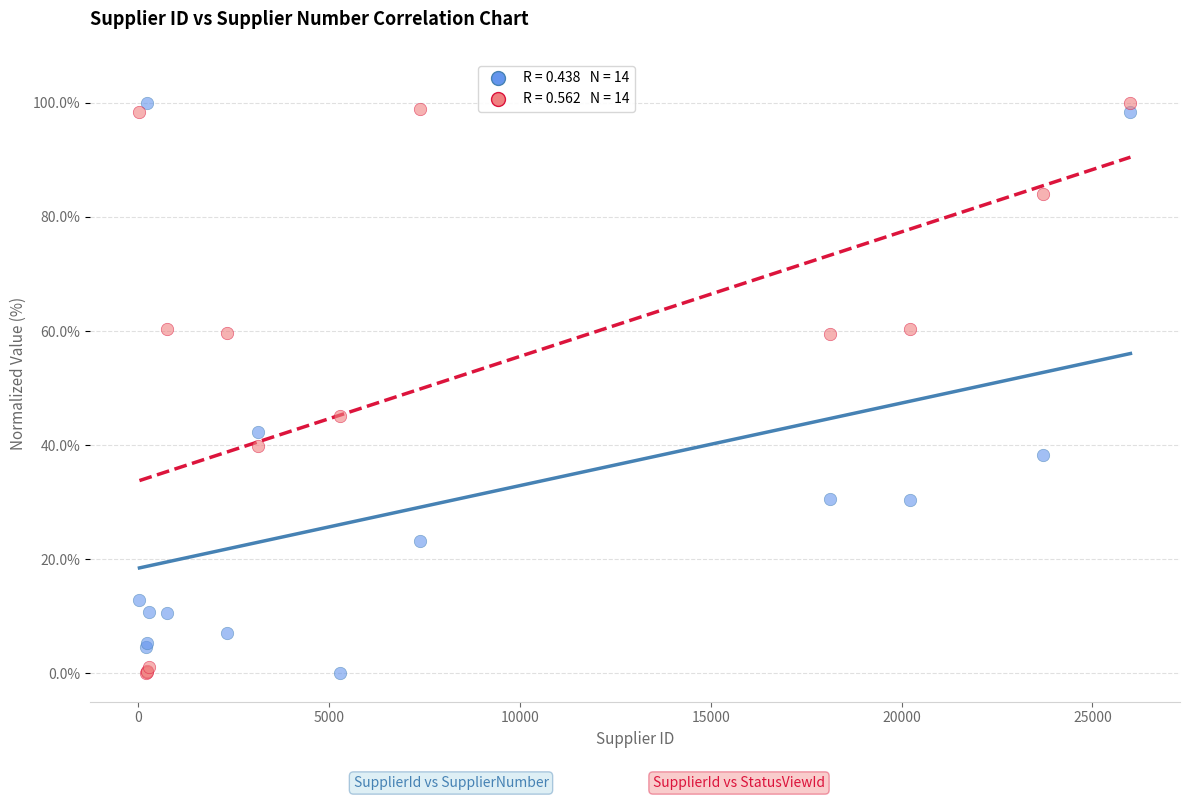

Across all series, what Y value is closest to 50?

45.1